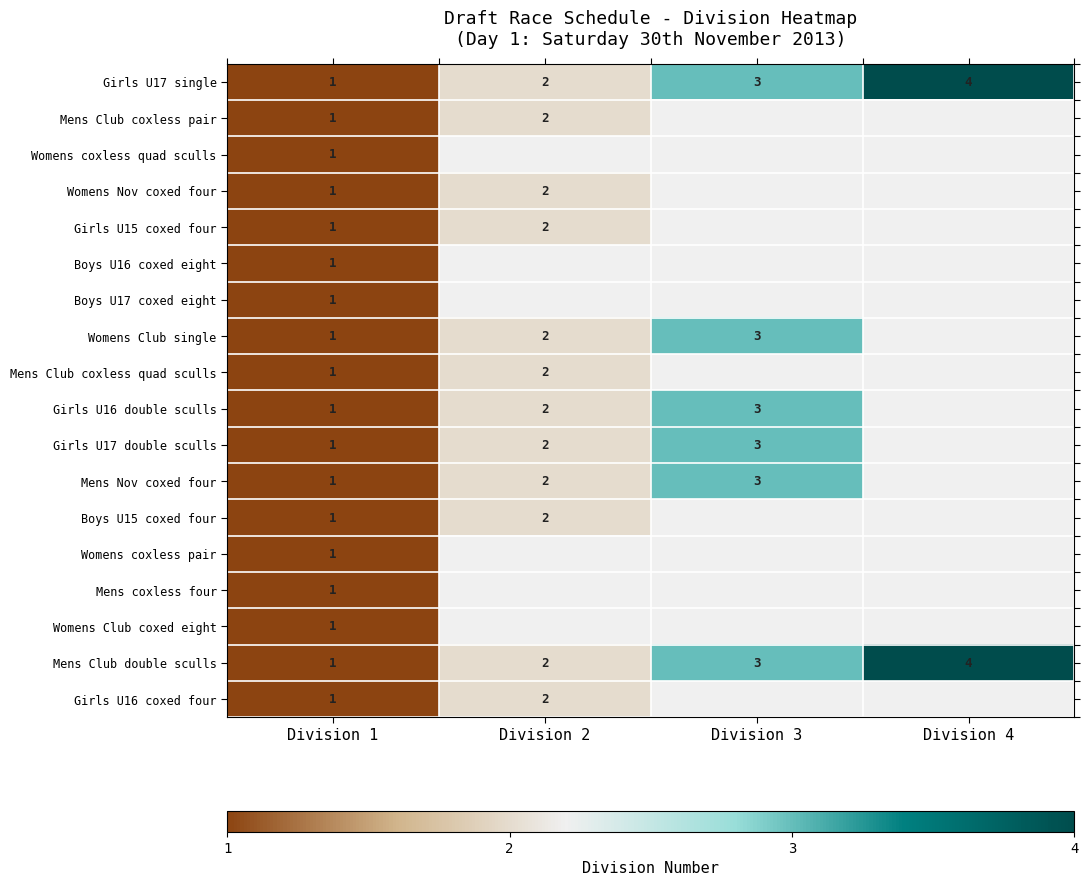

Is it true that Girls U17 single equals 3 at Division 2?

False